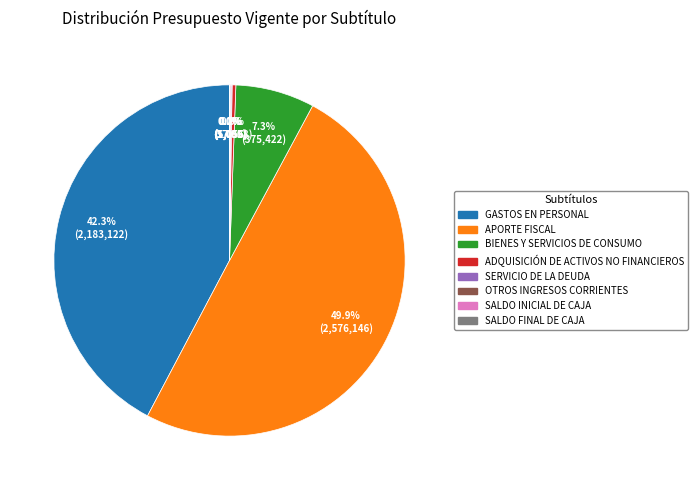

To the nearest percent, what is the difference between the largest and smallest slice percentages?

50%